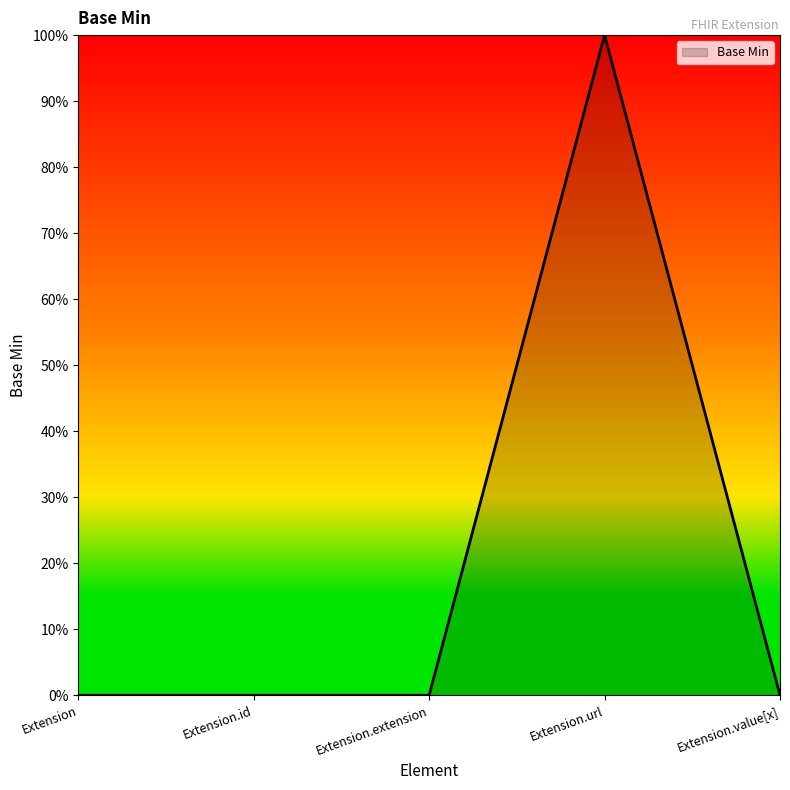

List the labels in order of value, smallest first.

Extension, Extension.id, Extension.extension, Extension.value[x], Extension.url